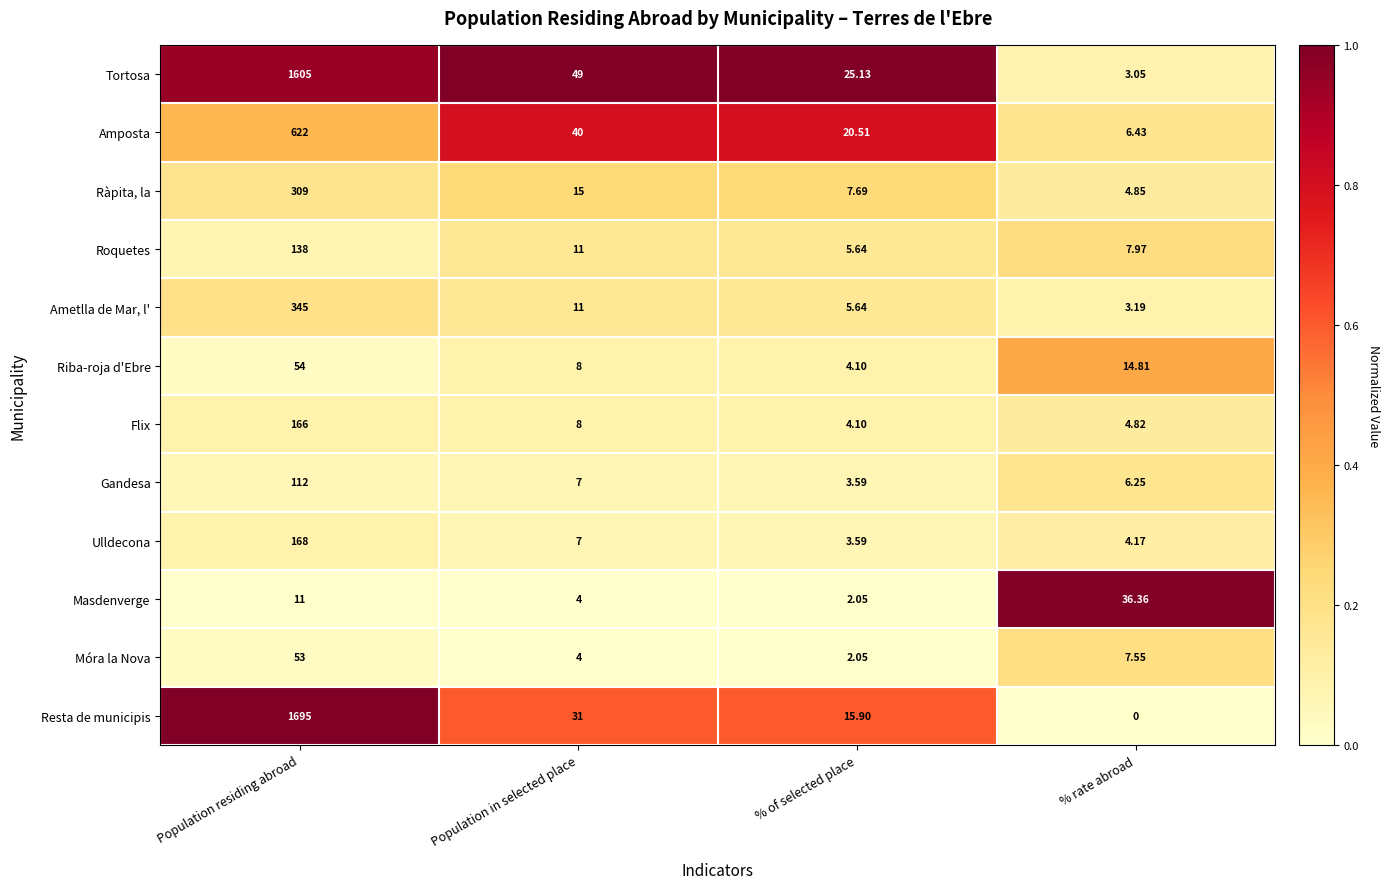

At % rate abroad, list the series in order from largest to smallest.

Masdenverge, Riba-roja d'Ebre, Roquetes, Móra la Nova, Amposta, Gandesa, Ràpita, la, Flix, Ulldecona, Ametlla de Mar, l', Tortosa, Resta de municipis